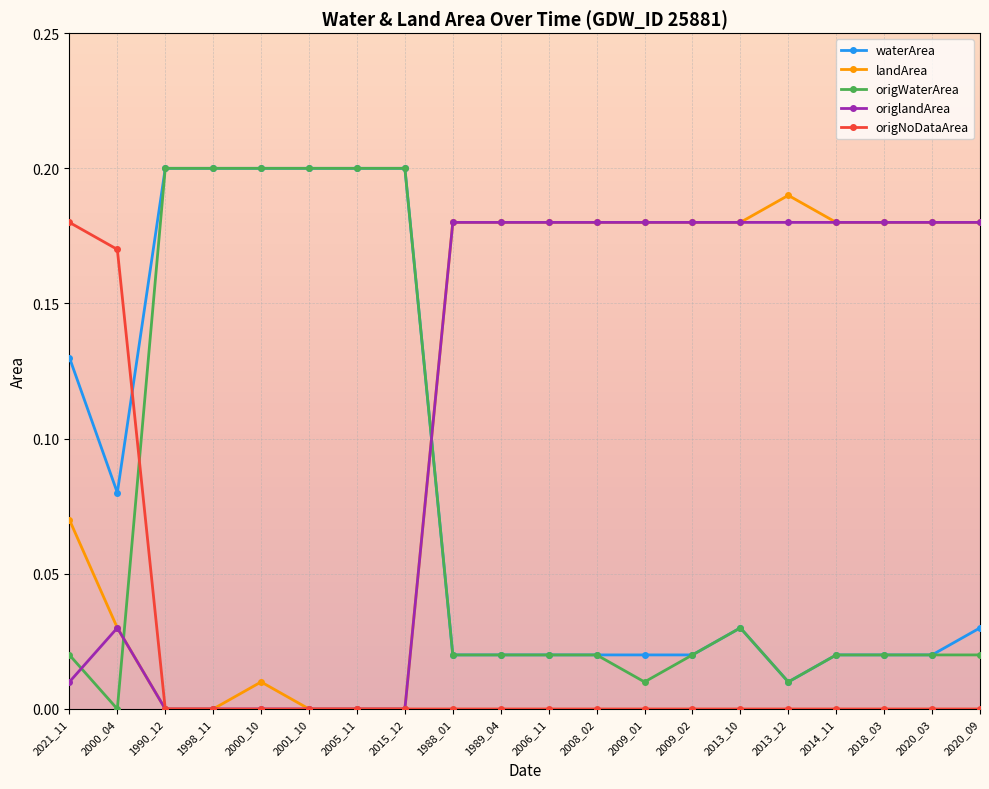

What is the sum of all waterArea values?

1.7